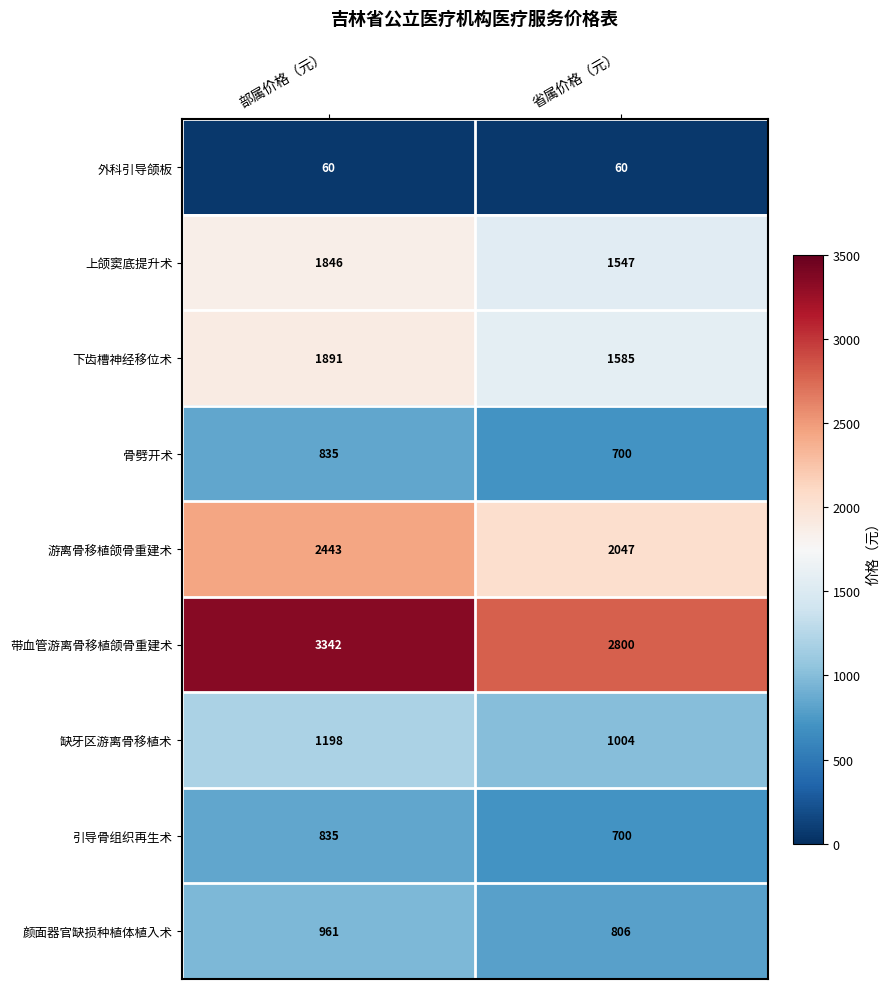

What is the smallest value displayed?

60